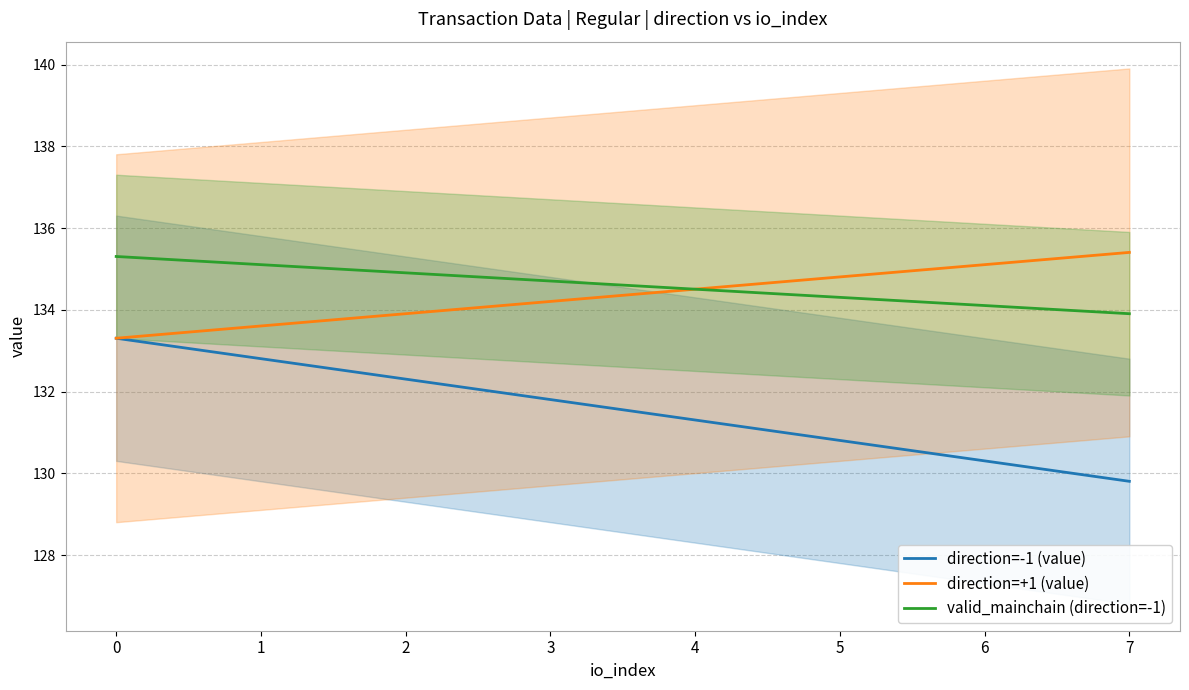

How many data points in direction=-1 (value) are less than 131?

3